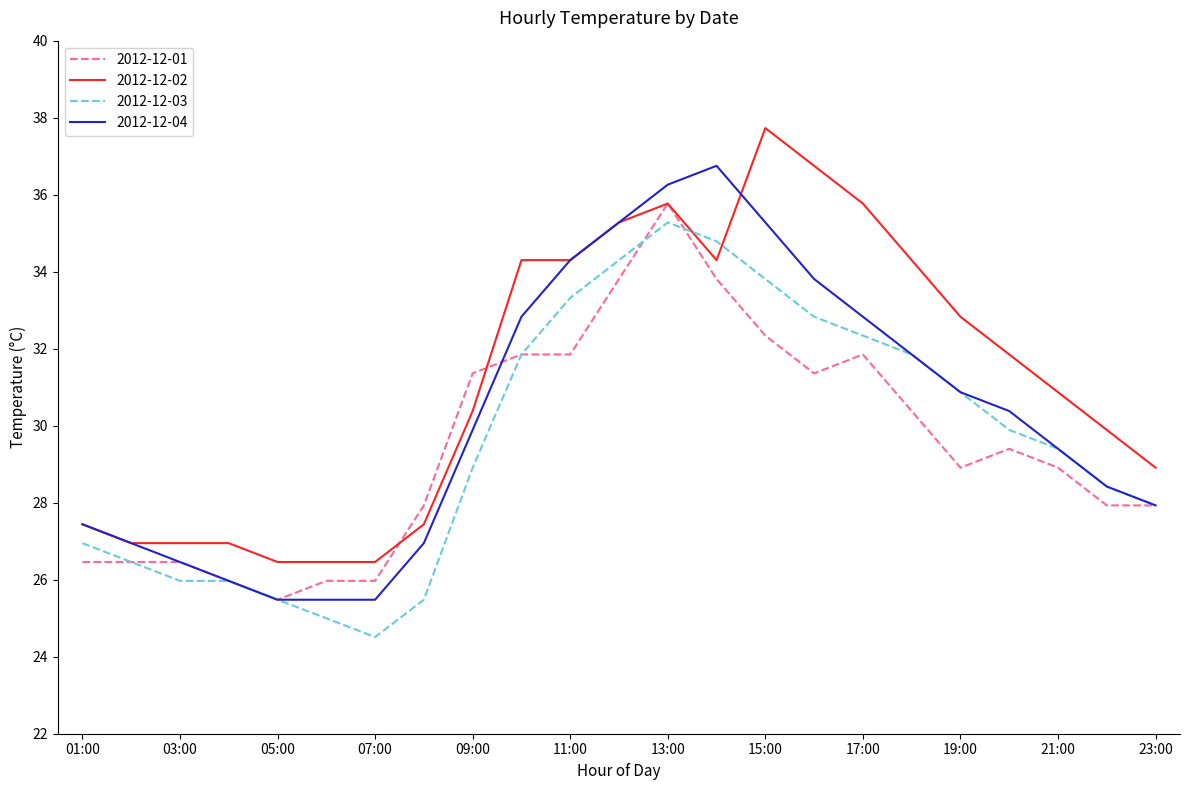

Which series has the largest total across all categories?

2012-12-02